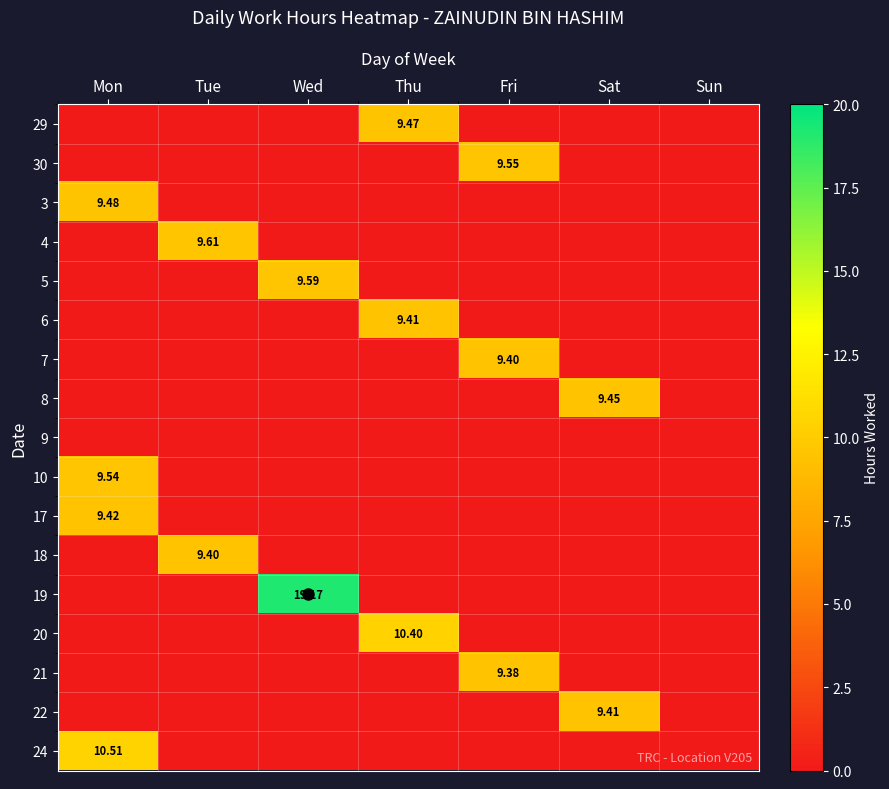

At which category is the sum across all series the highest?

Mon